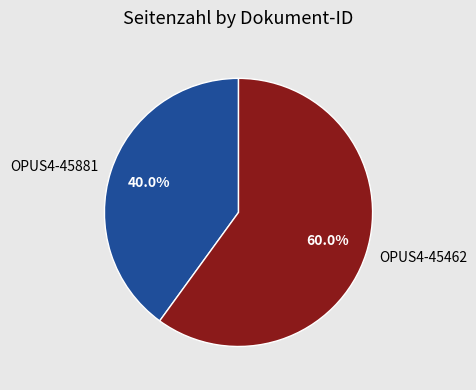

What is the largest slice in the pie chart?

OPUS4-45462